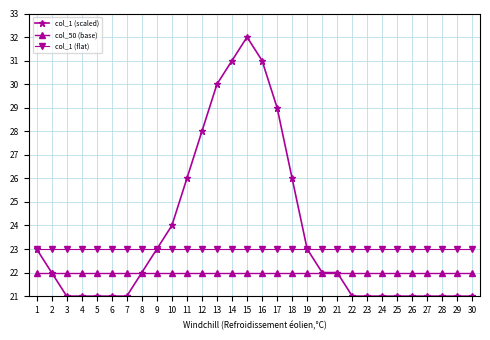

What is the average value of the col_1 (flat) series?

23